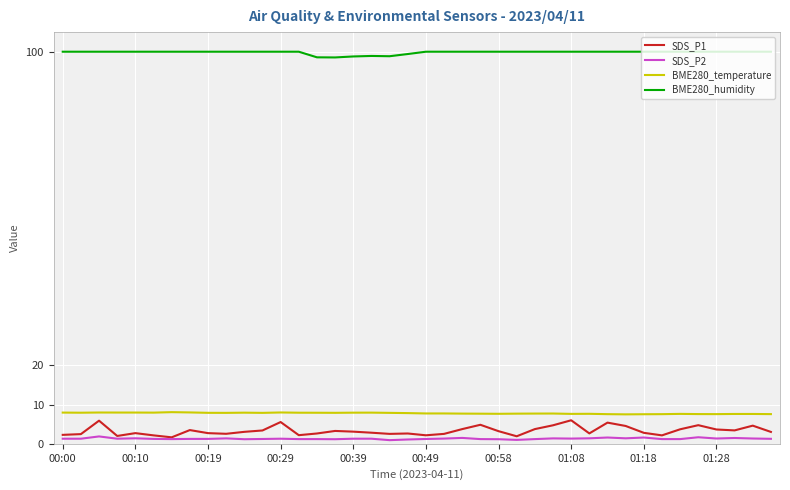

Which series has the largest total across all categories?

BME280_humidity